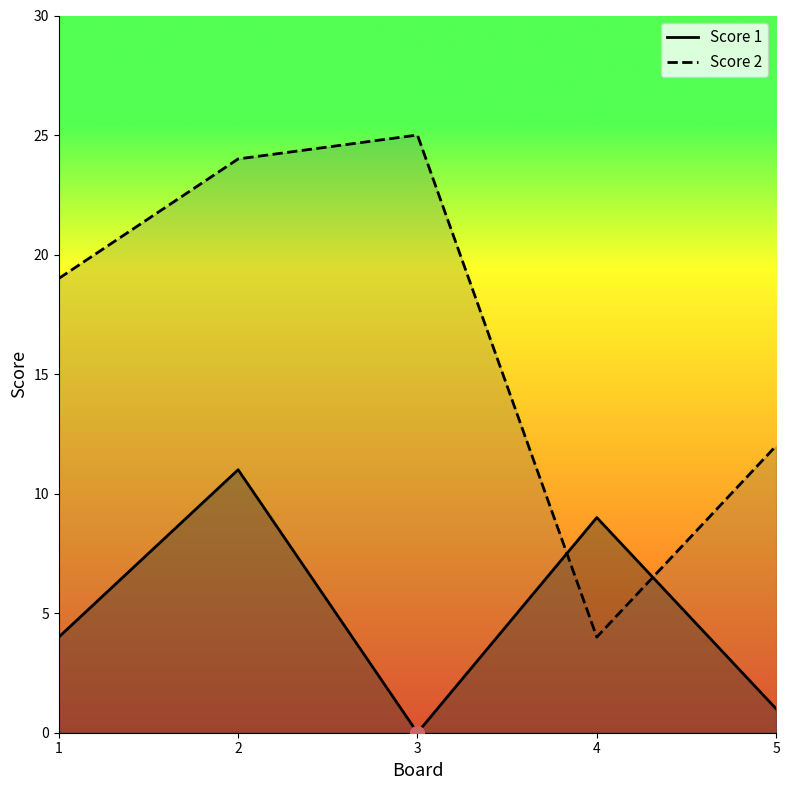

What are all the series names shown in the legend?

Score 1, Score 2